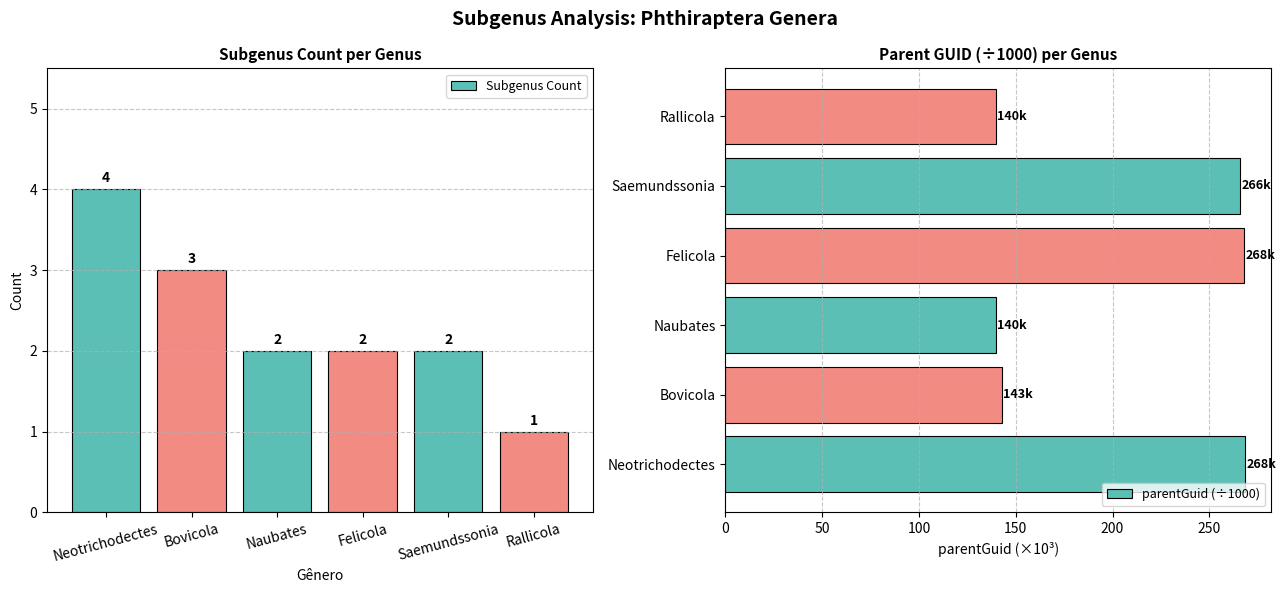

Is it true that Subgenus Count equals 3.0 at Bovicola?

True